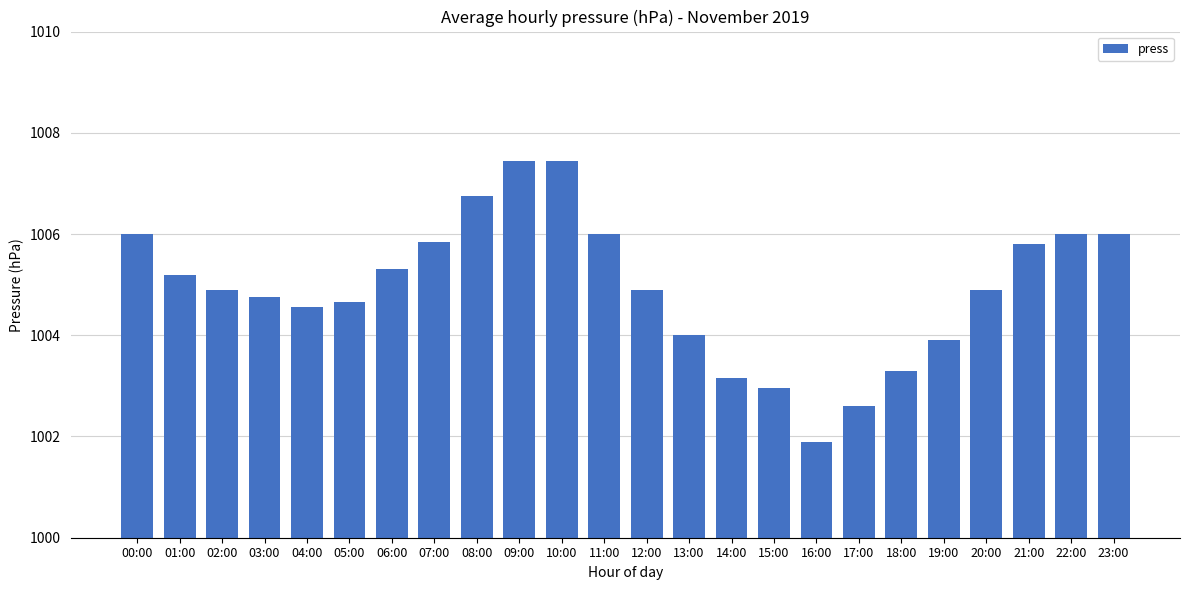

What is the average value?

1004.9